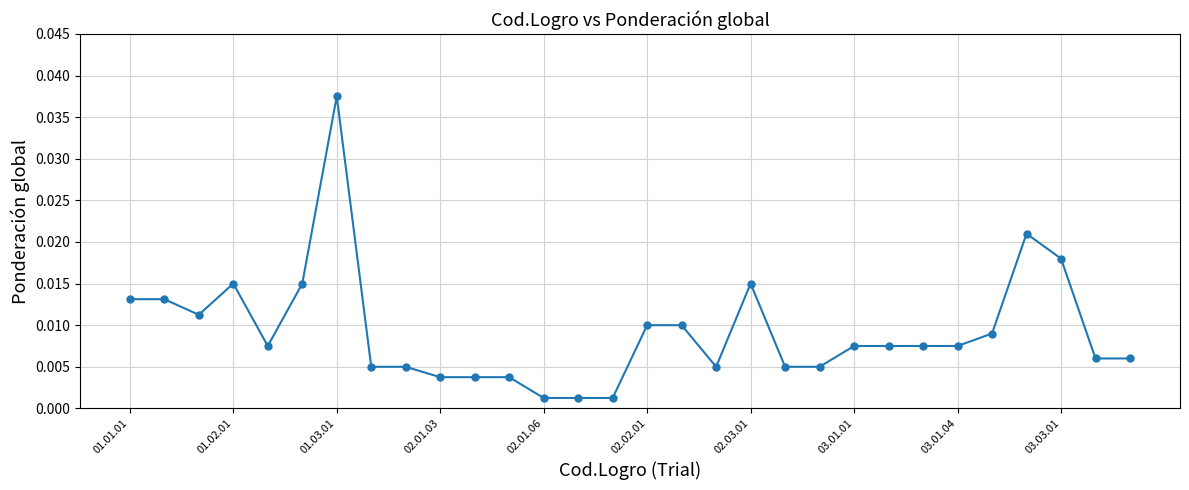

What is the sum of all values?

0.3